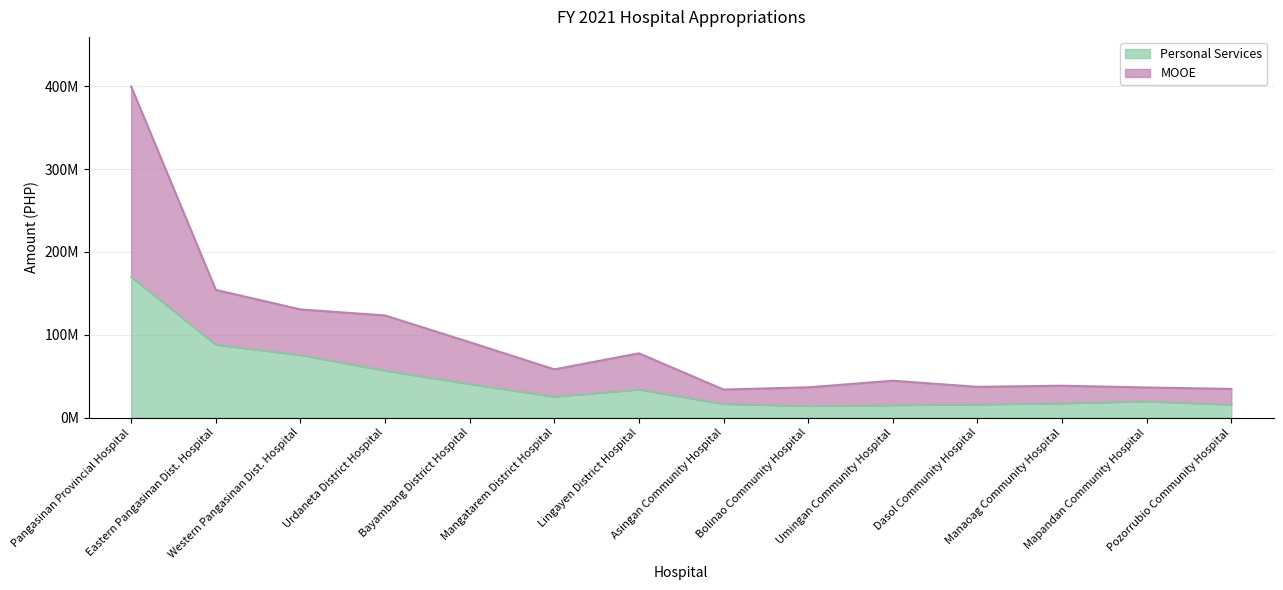

What are all the series names shown in the legend?

Personal Services, MOOE